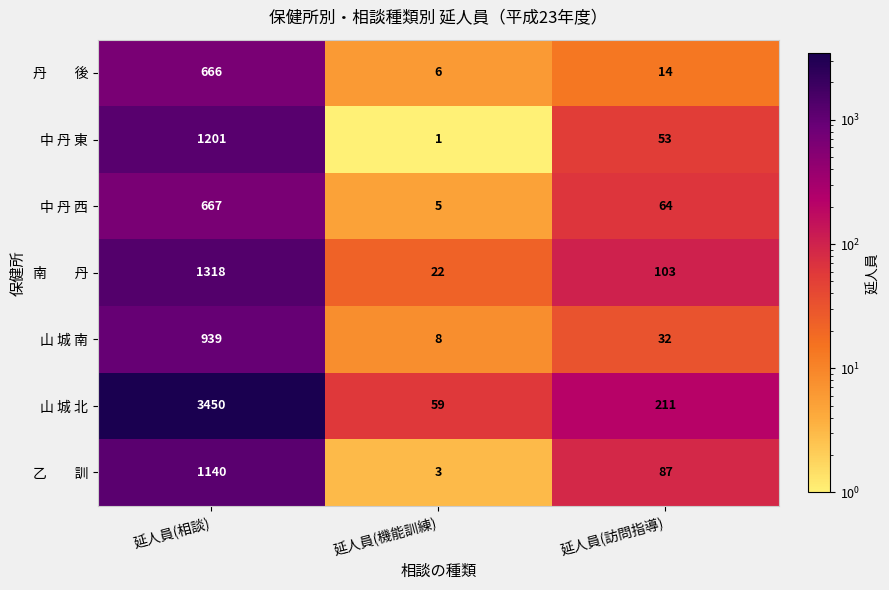

The value of 山 城 南 at 延人員(機能訓練) is 8. True or false?

True